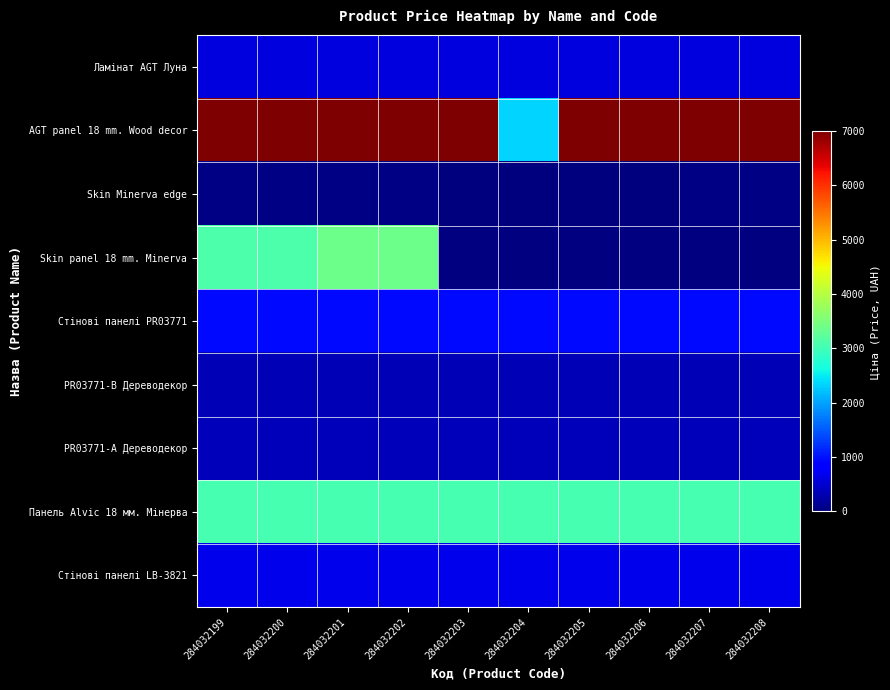

List the labels in order of PR03771-А Дереводекор value, largest first.

284032199, 284032200, 284032201, 284032202, 284032203, 284032204, 284032205, 284032206, 284032207, 284032208